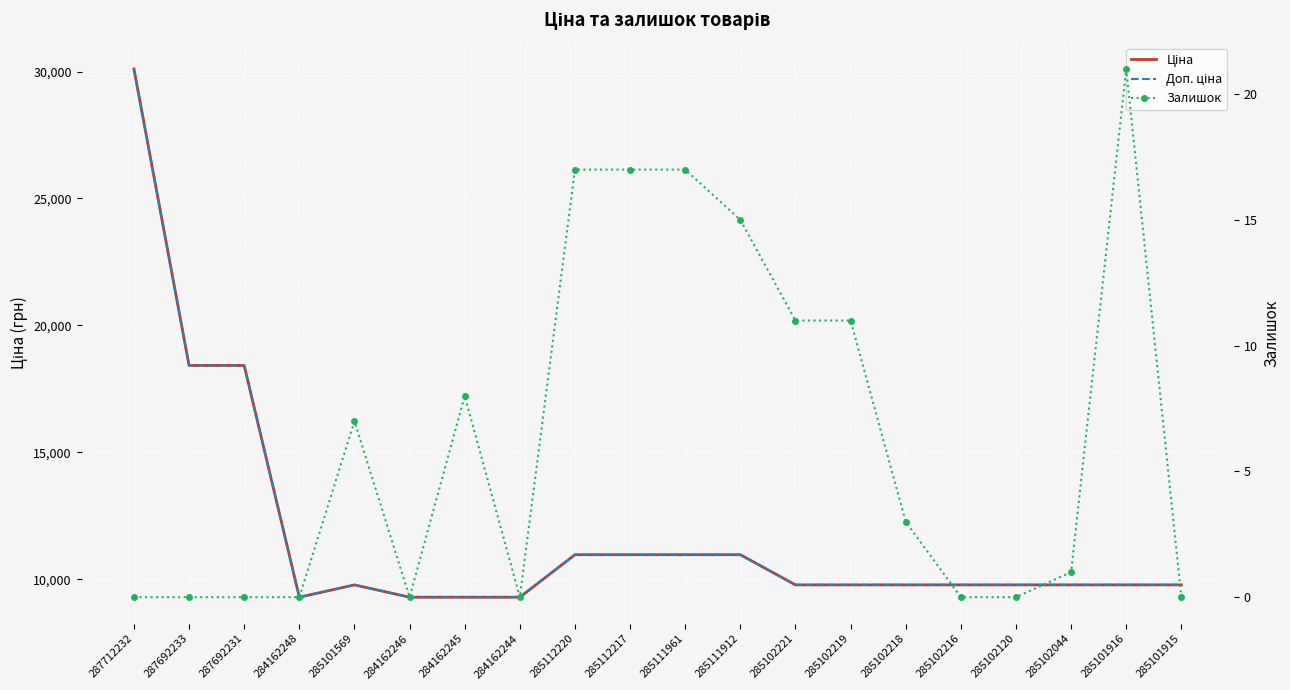

Which series changed the most between 285112217 and 285111912?

Залишок